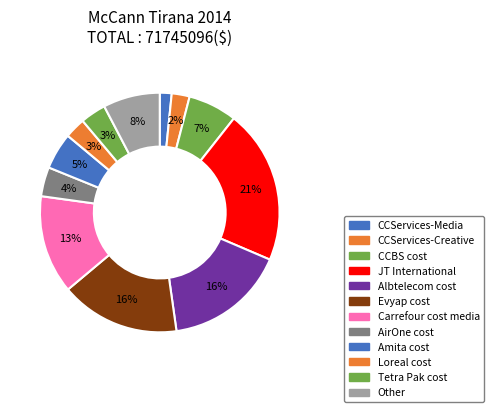

Is it true that JT International is 12% of the pie?

False